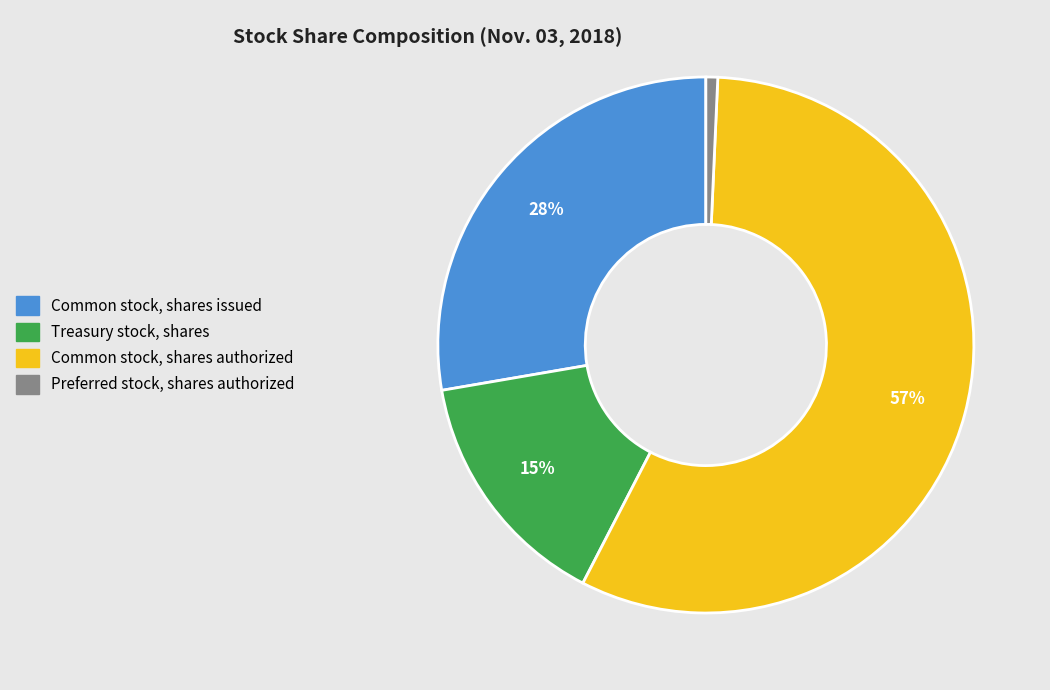

The Preferred stock, shares authorized slice represents 11% of the pie. True or false?

False